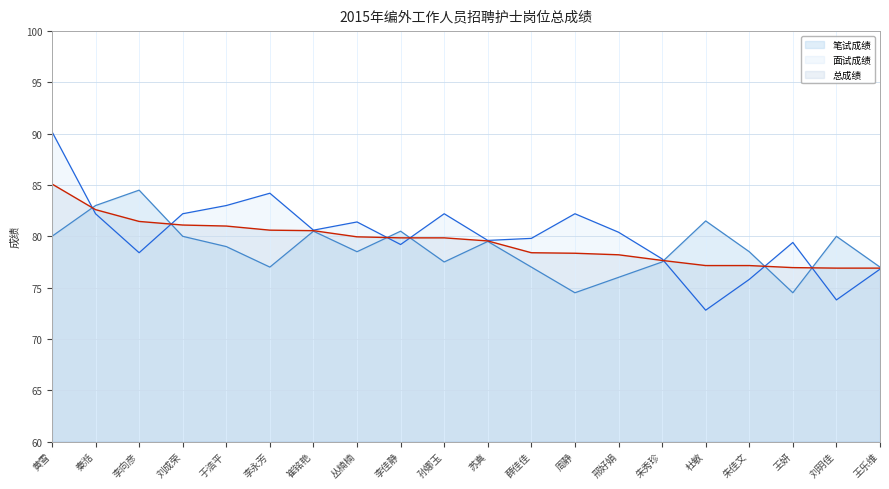

Rank the series at 李佳静 from highest to lowest value.

笔试成绩, 总成绩, 面试成绩